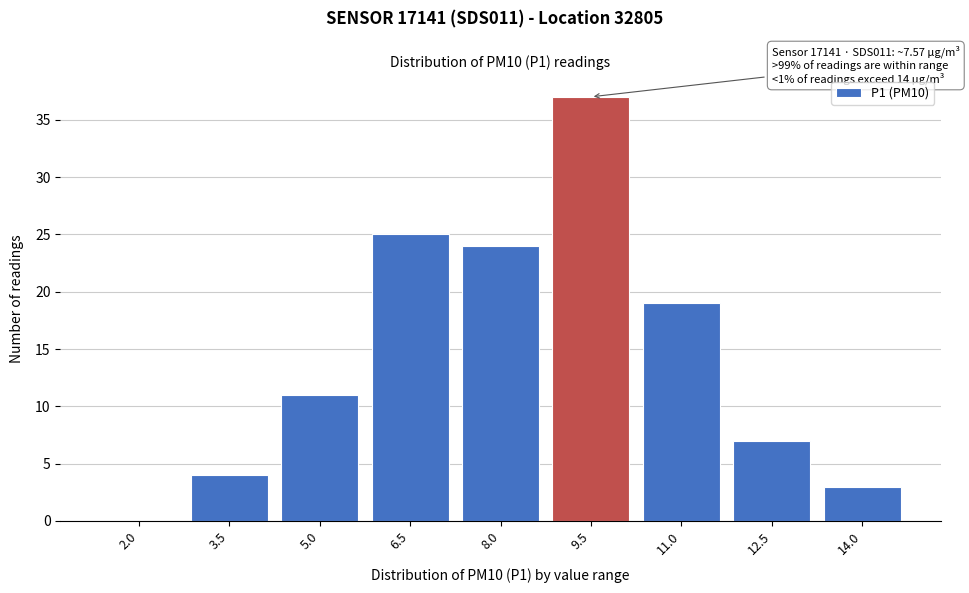

Reading right to left, transcribe all the data shown in this chart.

14.0=3	12.5=7	11.0=19	9.5=37	8.0=24	6.5=25	5.0=11	3.5=4	2.0=0